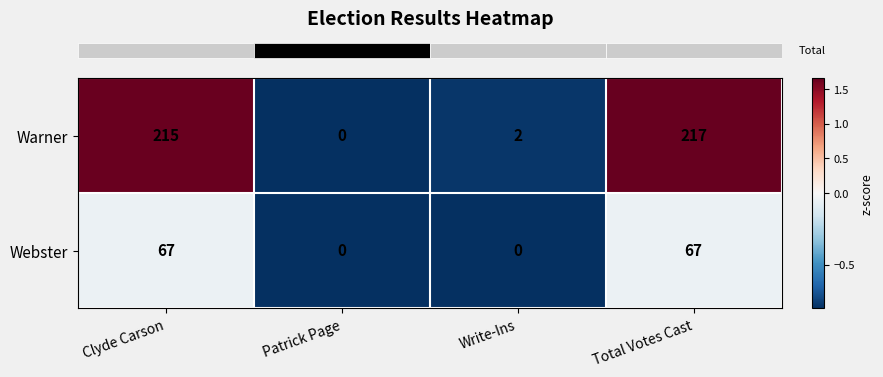

How many distinct data groups are displayed?

2